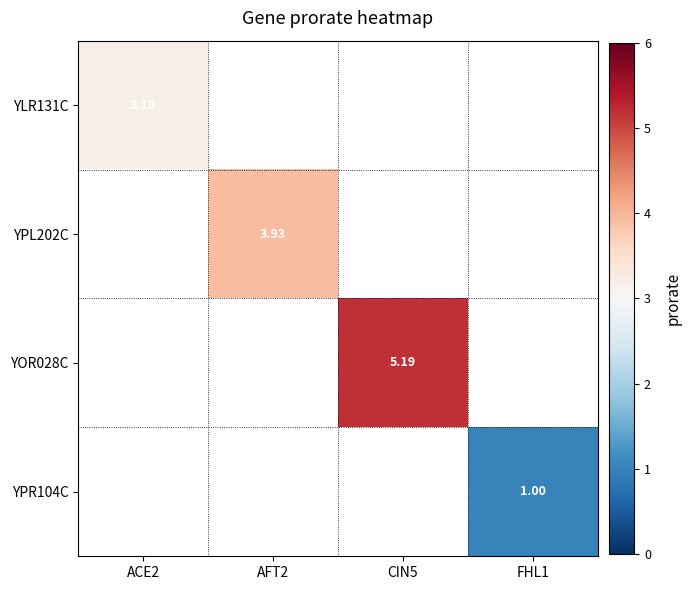

Which series has the largest range (max minus min)?

YLR131C